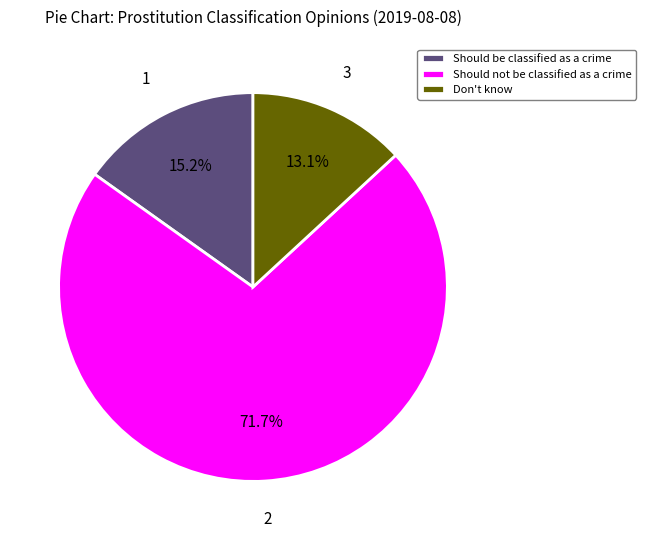

To the nearest percent, what is the difference between the largest and smallest slice percentages?

59%